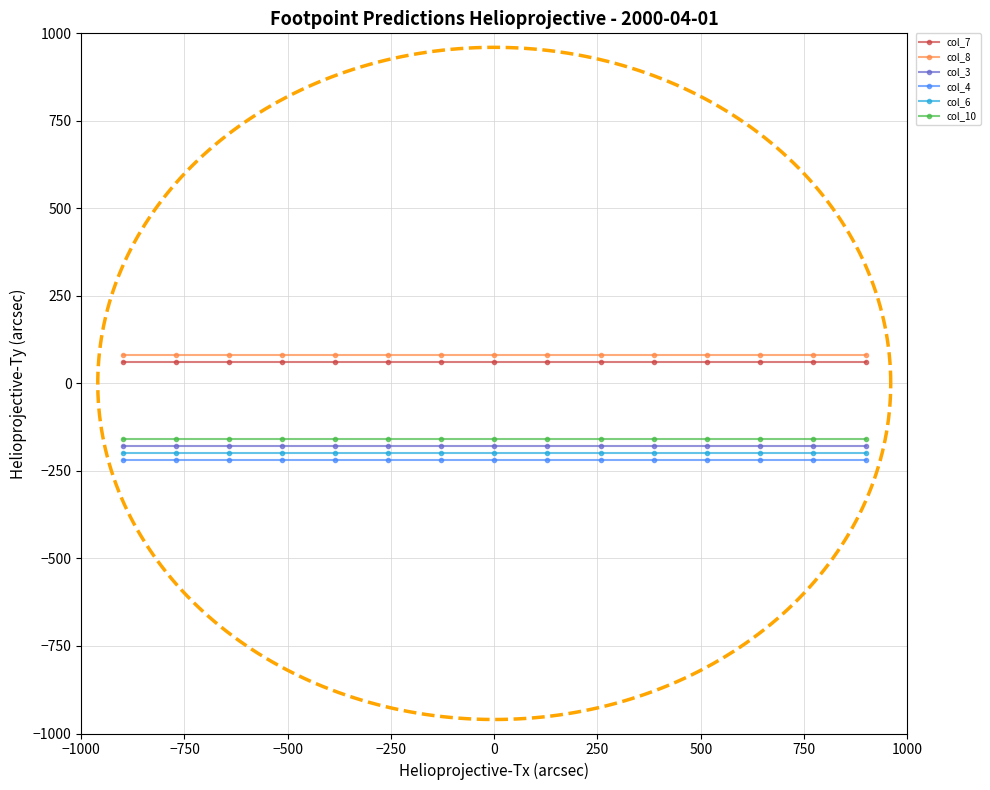

What is the average value of the col_6 series?

-200